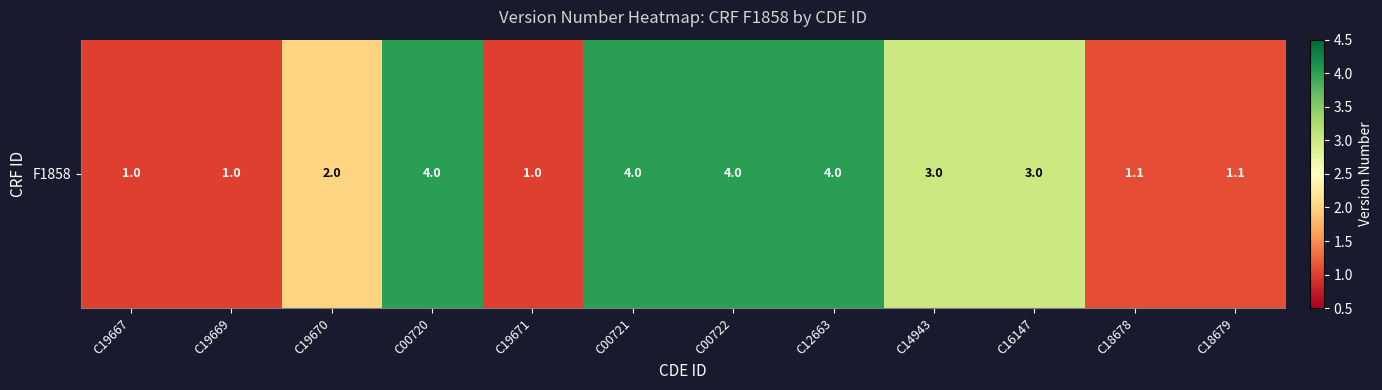

What is the maximum value shown in the chart?

4.0